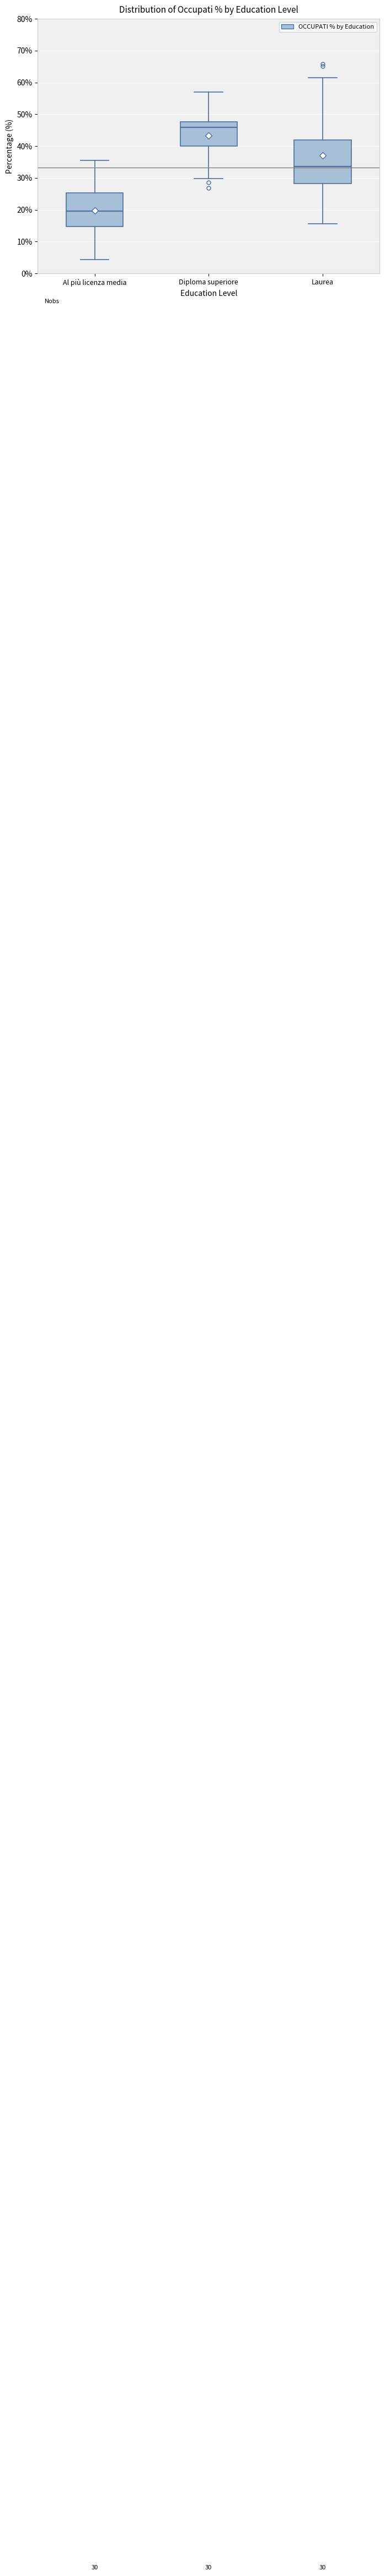

Comparing the boxes themselves (not the whiskers), which one is the tallest?

Laurea